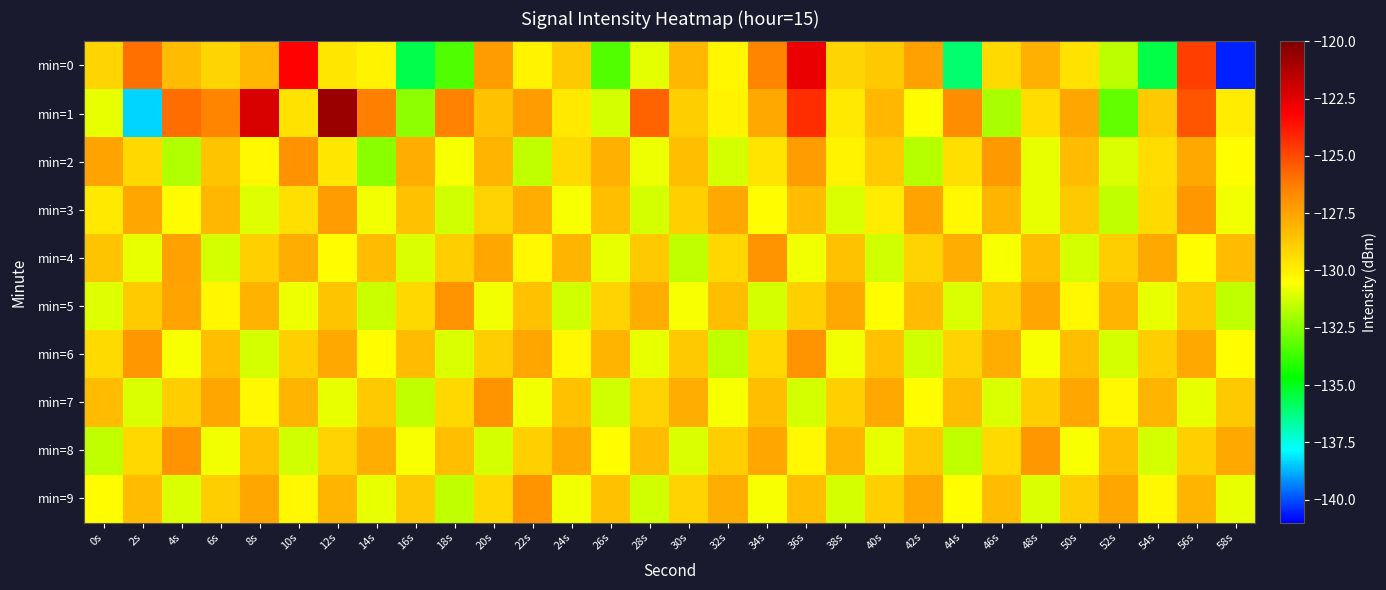

Between 30s and 46s, which series saw the biggest shift?

min=7